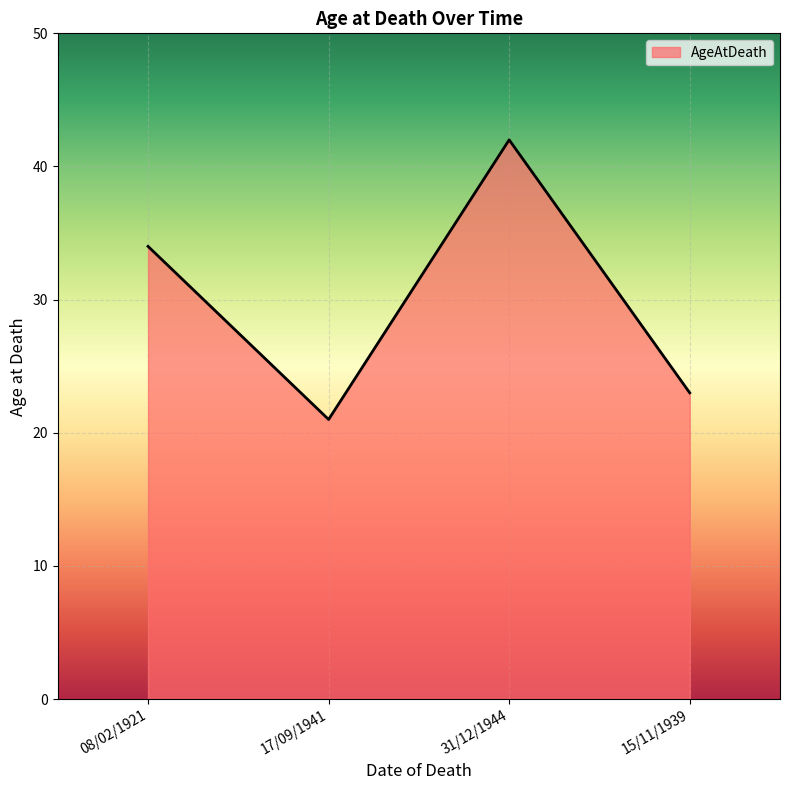

Rank the categories by value from lowest to highest.

17/09/1941, 15/11/1939, 08/02/1921, 31/12/1944